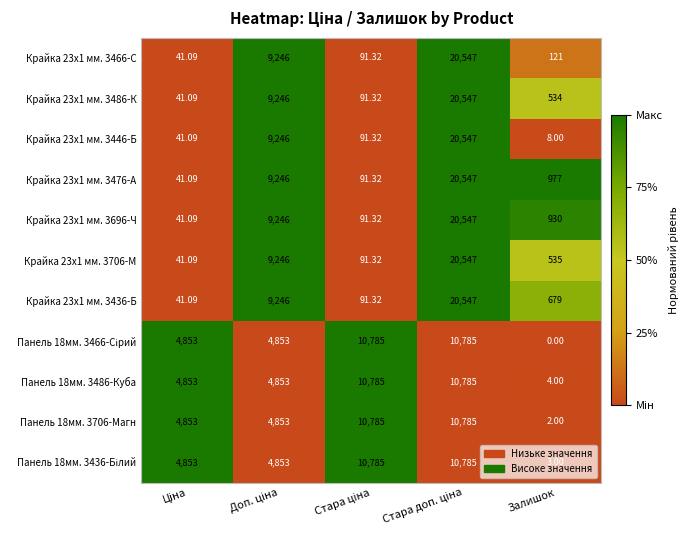

Which label corresponds to the smallest value in the chart?

Залишок